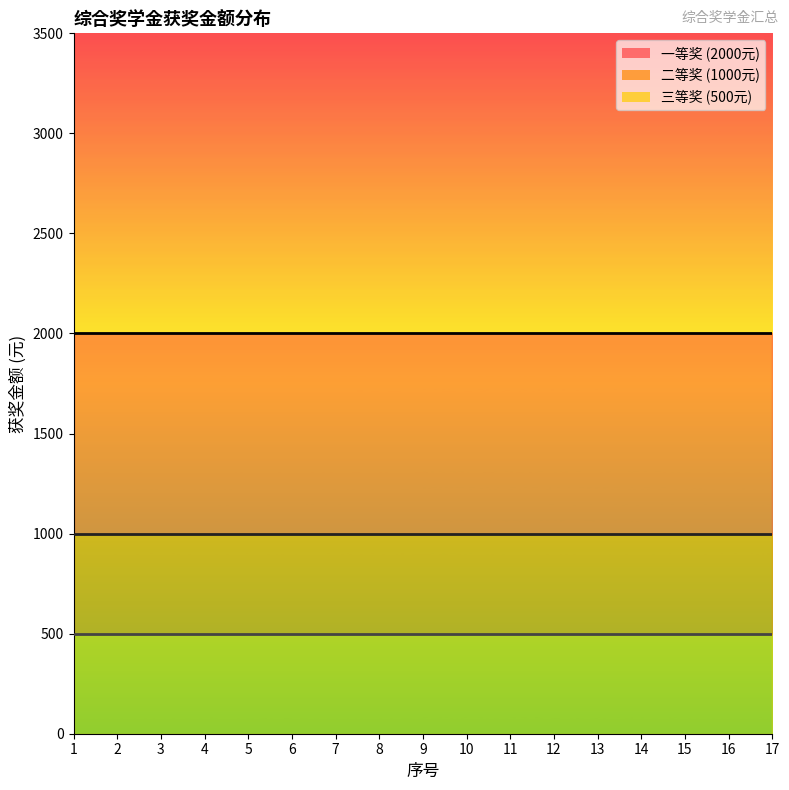

At which category is the sum across all series the highest?

1